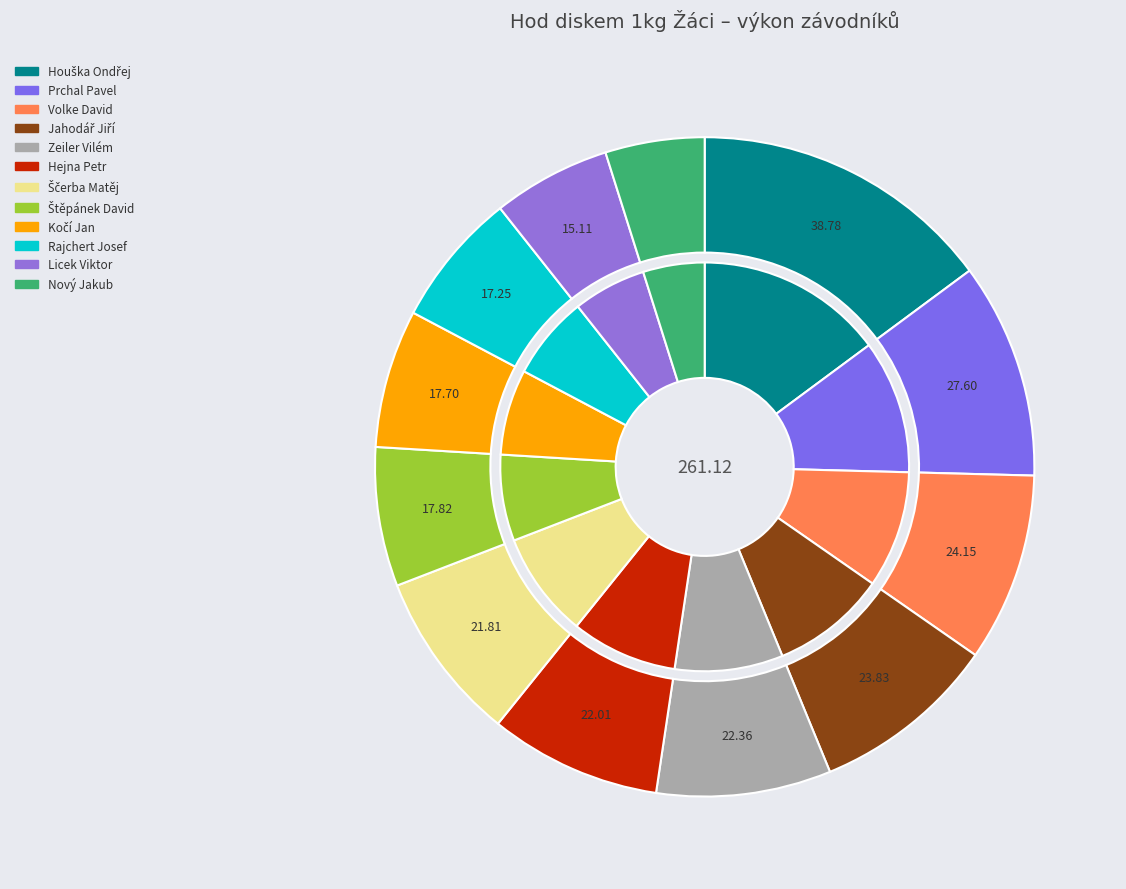

To the nearest percent, what portion does Licek Viktor represent?

6%